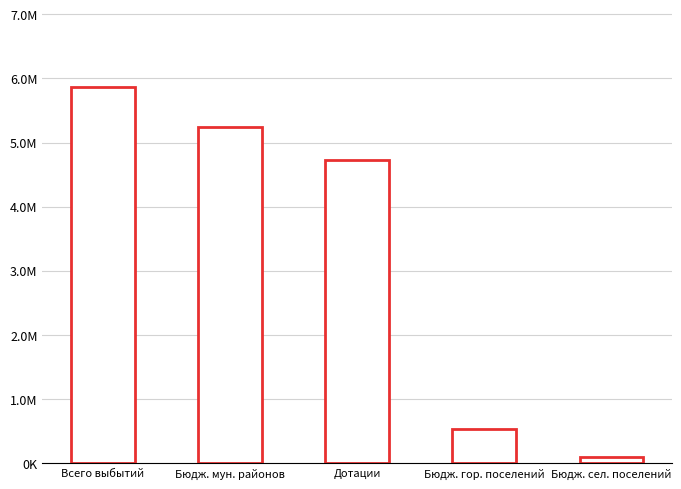

Reading left to right, what are all the values shown in this chart?

Всего выбытий=5861855.6	Бюдж. мун. районов=5240900.0	Дотации=4734500.0	Бюдж. гор. поселений=527655.6	Бюдж. сел. поселений=93300.0